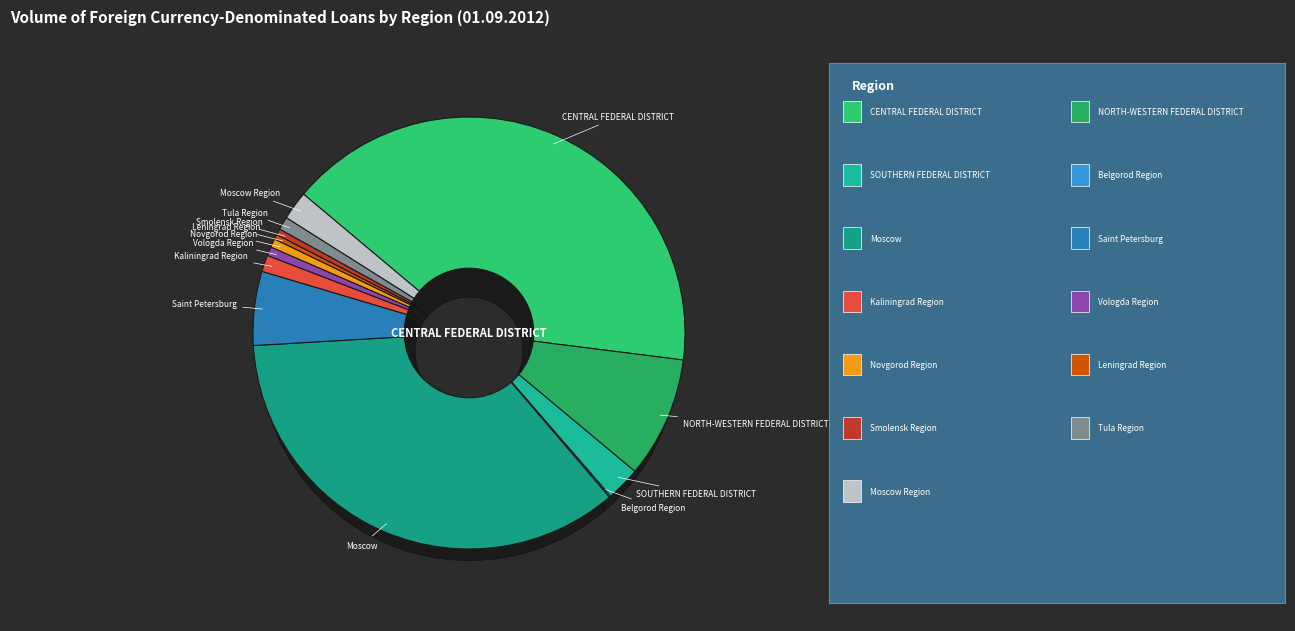

What percentage is NOT represented by Leningrad Region?

99.6%